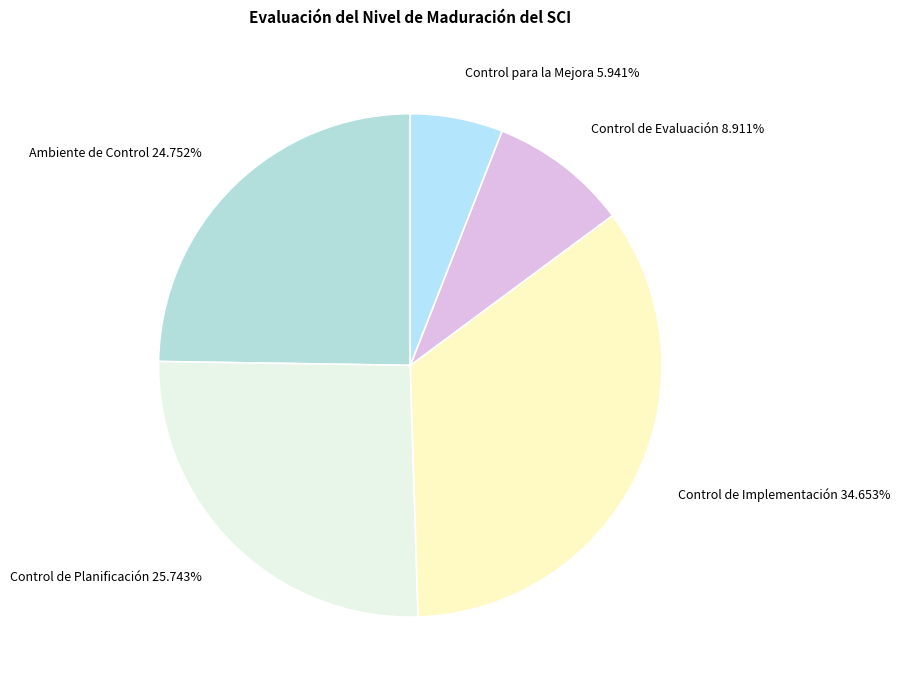

To the nearest percent, what is the combined percentage of Control de Planificación and Ambiente de Control?

50%